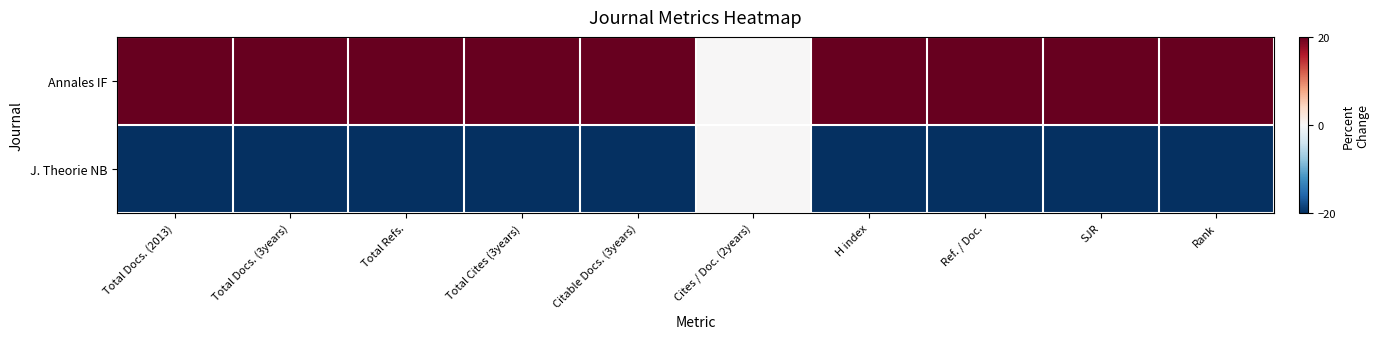

List the series in order of their peak value, lowest first.

J. Theorie NB, Annales IF